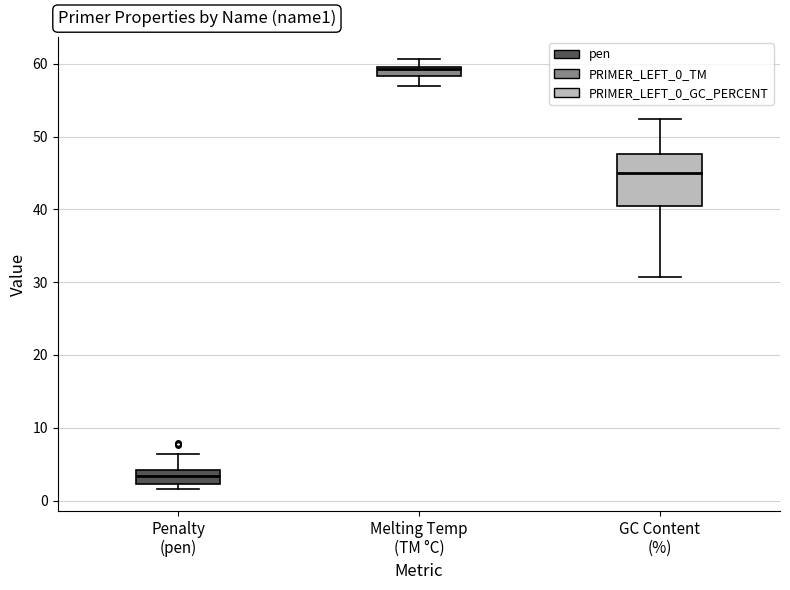

Where does the lower whisker of the box for Melting Temp (TM °C) end on the y-axis? The values are not printed on the chart, so give them approximately, as read against the axis.

57